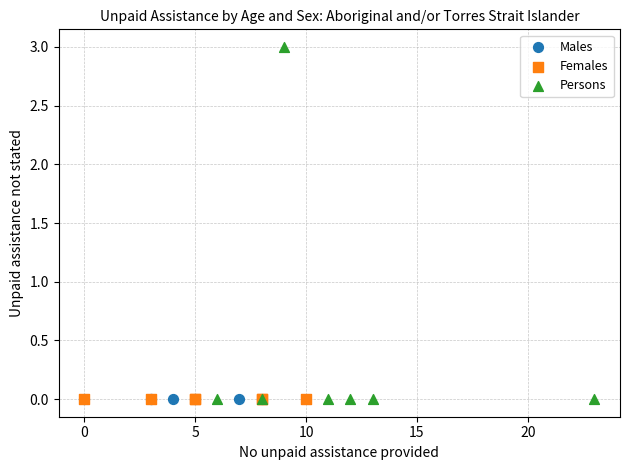

Which series reaches the maximum Y coordinate?

Persons